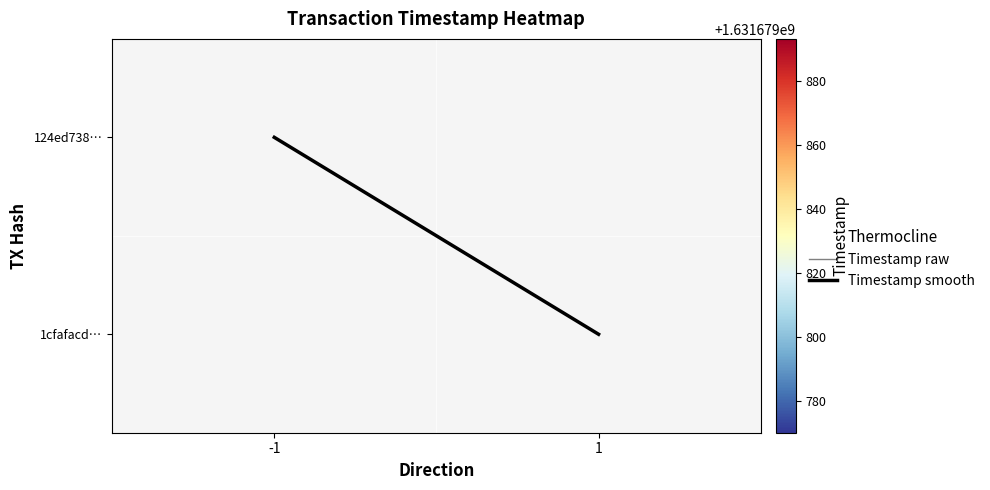

Which series changed the most between -1 and 1?

Timestamp raw